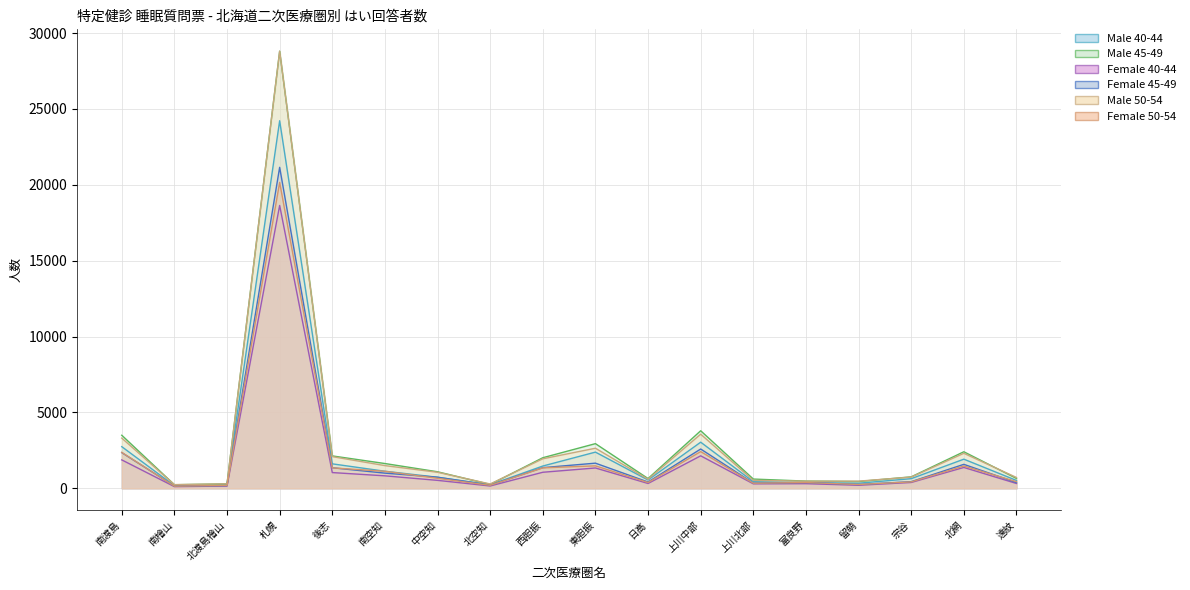

Which category has the highest value in the Female 50-54 series?

札幌